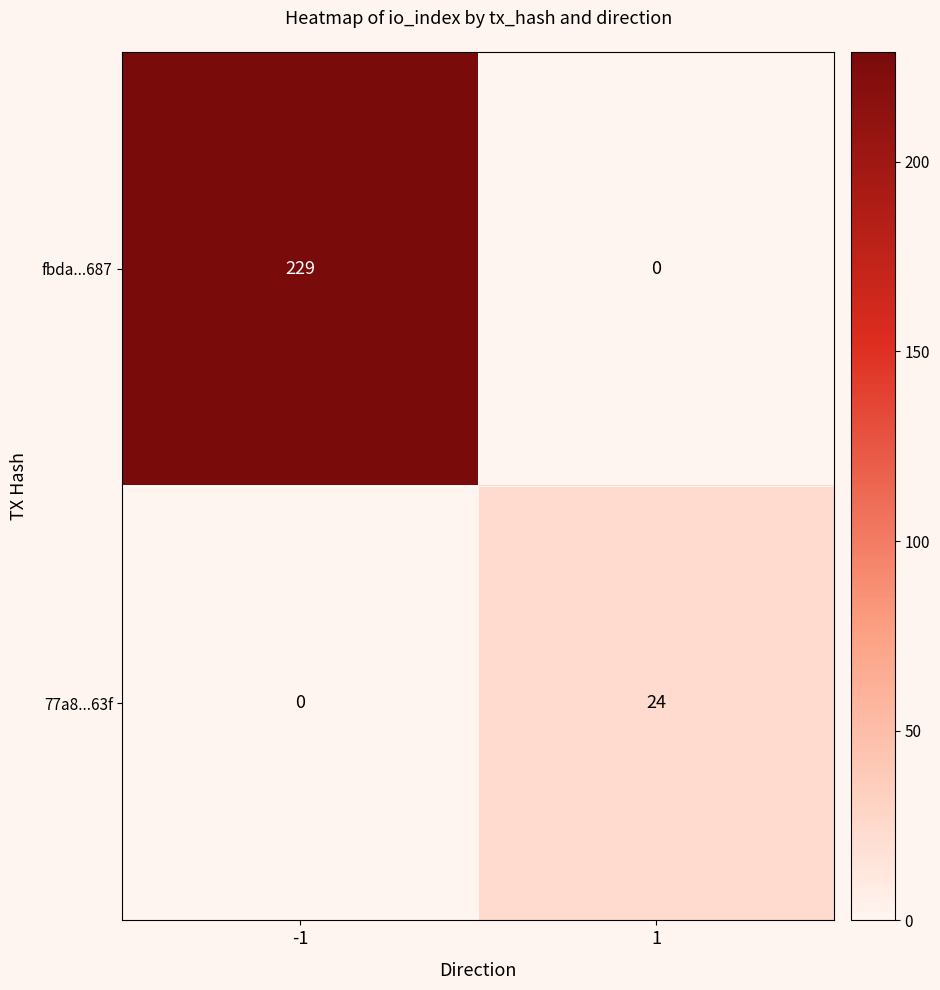

What is the sum of the 77a8...63f values at -1 and 1?

24